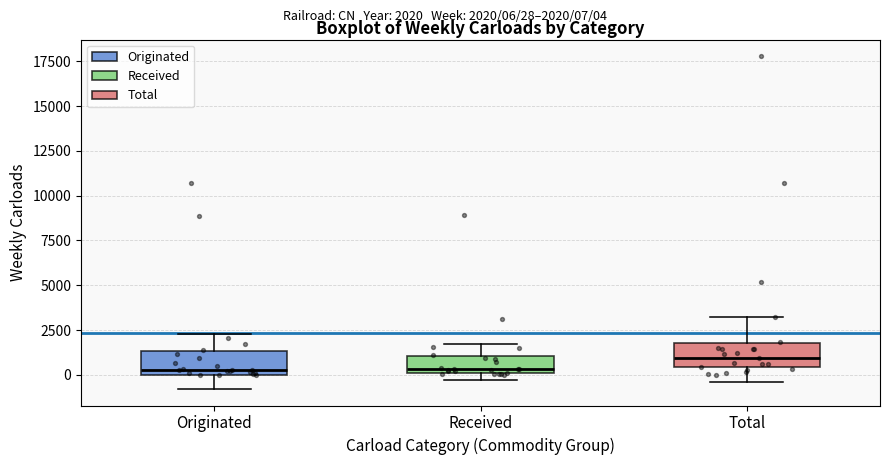

Where is the upper edge of the box for Total on the y-axis? The values are not printed on the chart, so give them approximately, as read against the axis.

2000